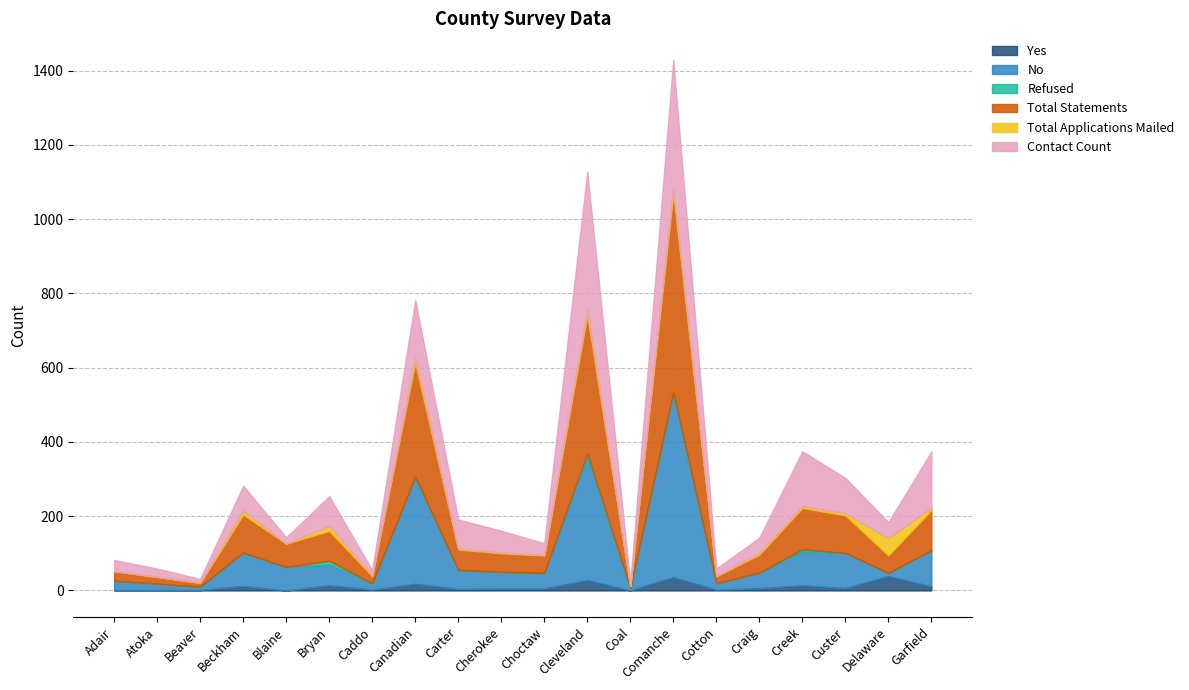

Rank the series by their maximum value, from highest to lowest.

Total Statements, No, Contact Count, Total Applications Mailed, Yes, Refused